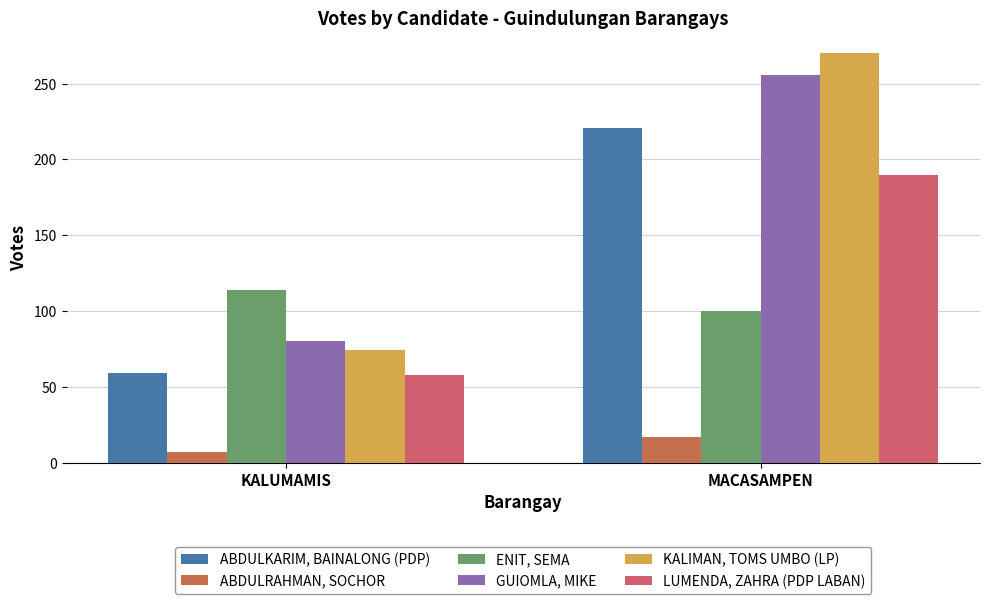

What is the label of the 1st bar from the left?

KALUMAMIS